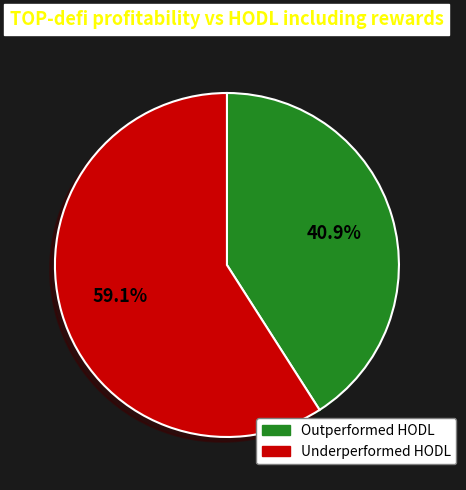

Does any single category account for the majority?

Yes